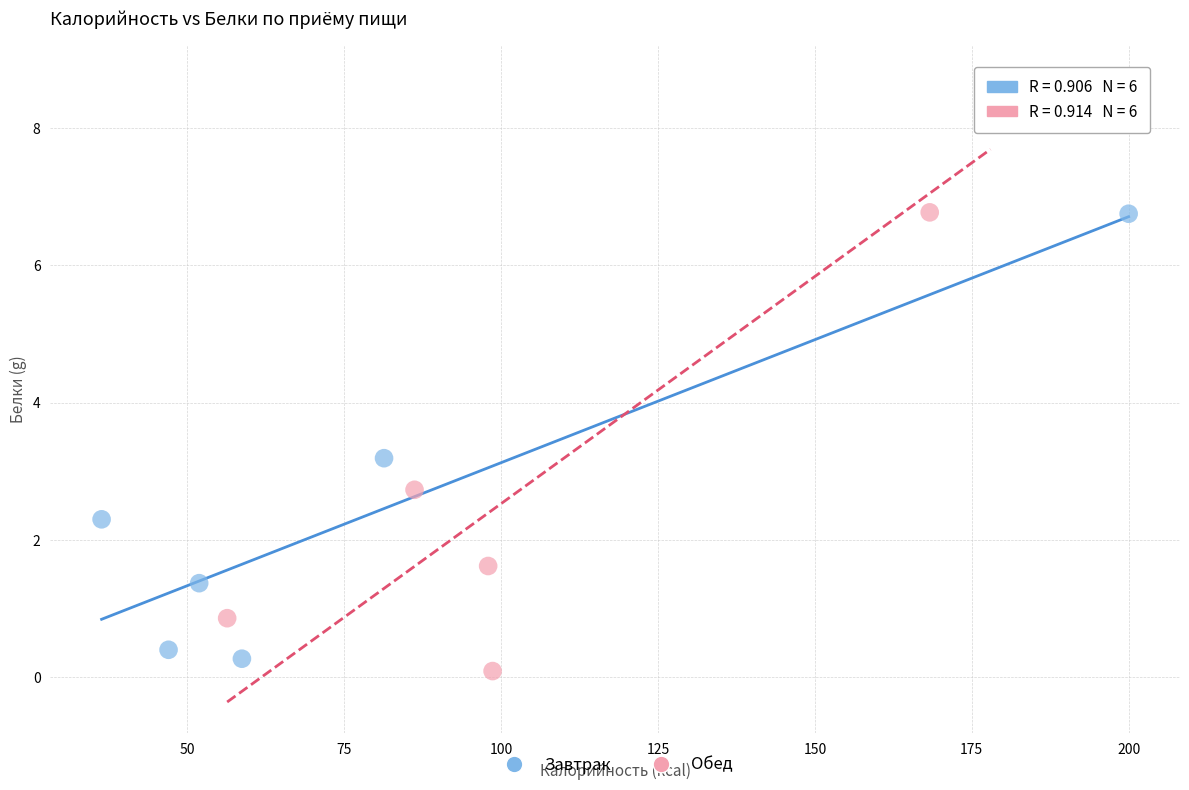

Which series has the widest spread of Y values?

Обед